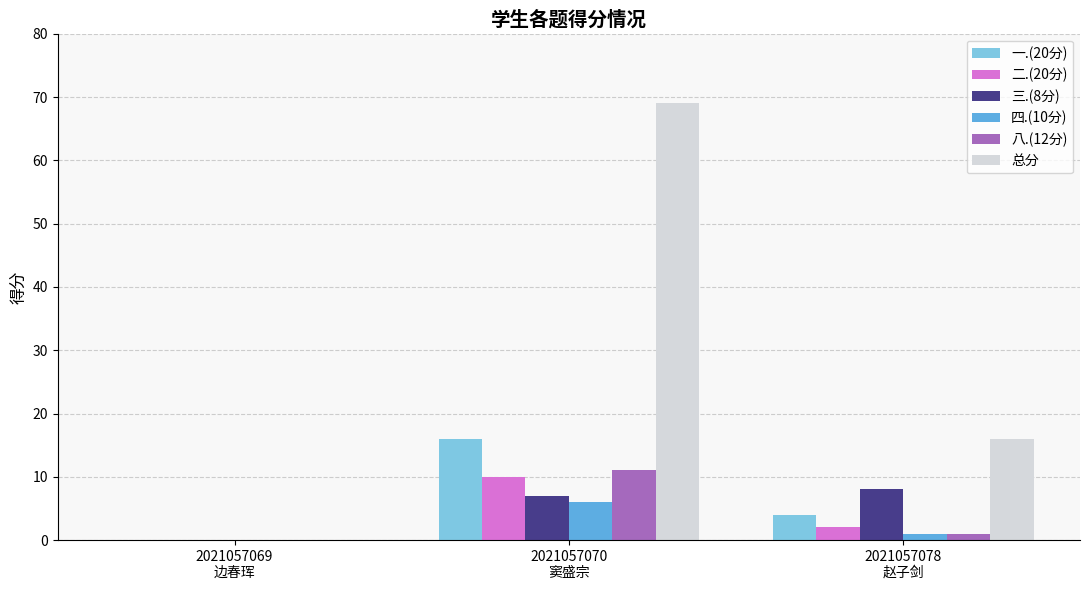

Which series has the largest total across all categories?

总分